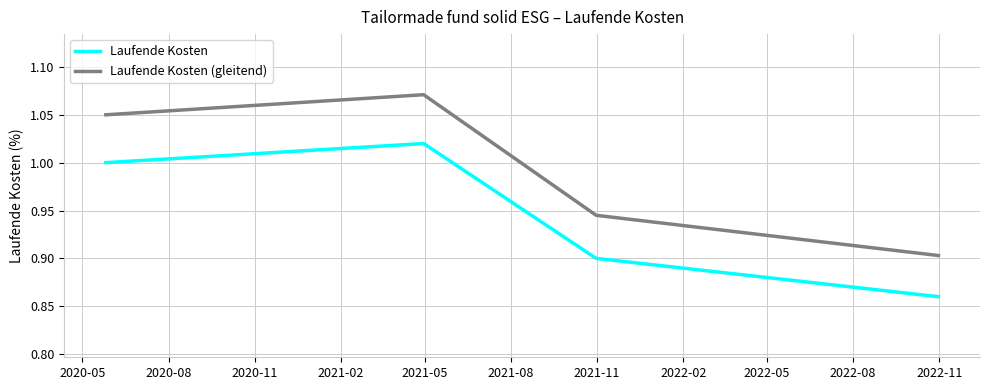

Which series has the widest spread of values?

Laufende Kosten (gleitend)